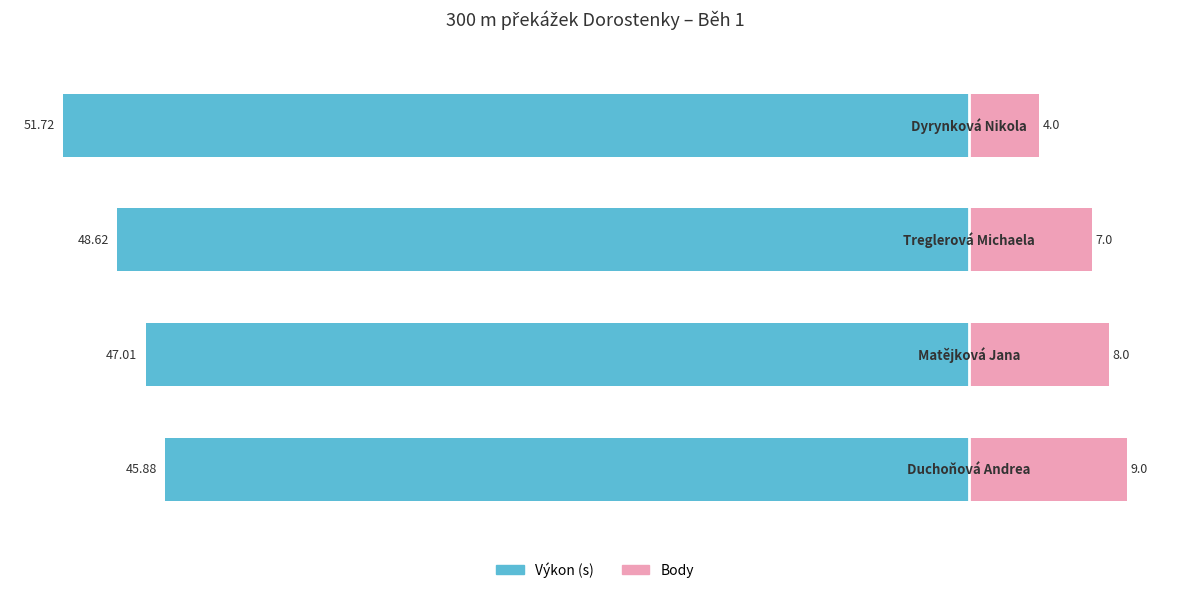

How many bars are there in total?

8